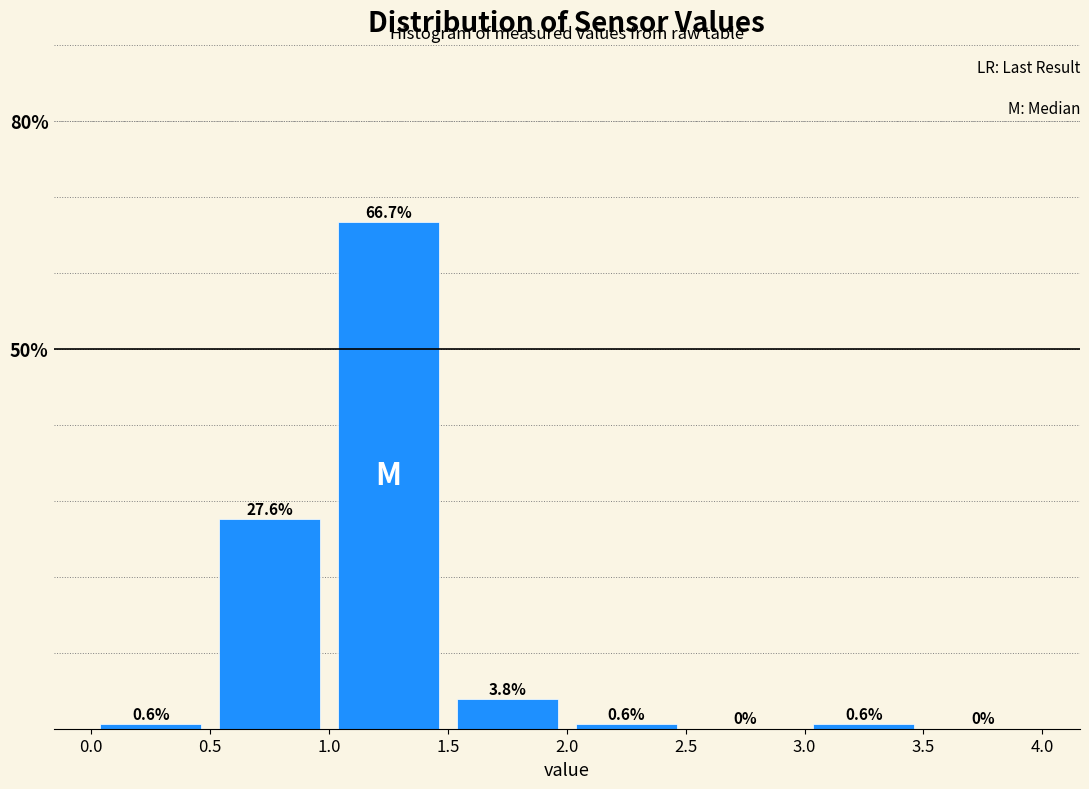

How tall is the bar that spans 1.5 to 2.0 on the x-axis?

3.8